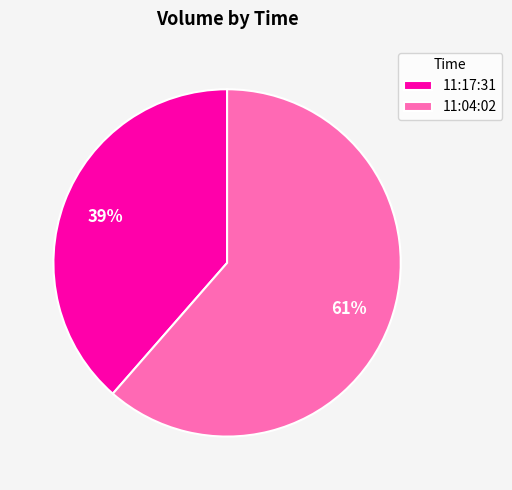

Approximately how many times larger is the value at 11:17:31 compared to 11:04:02?

0.6